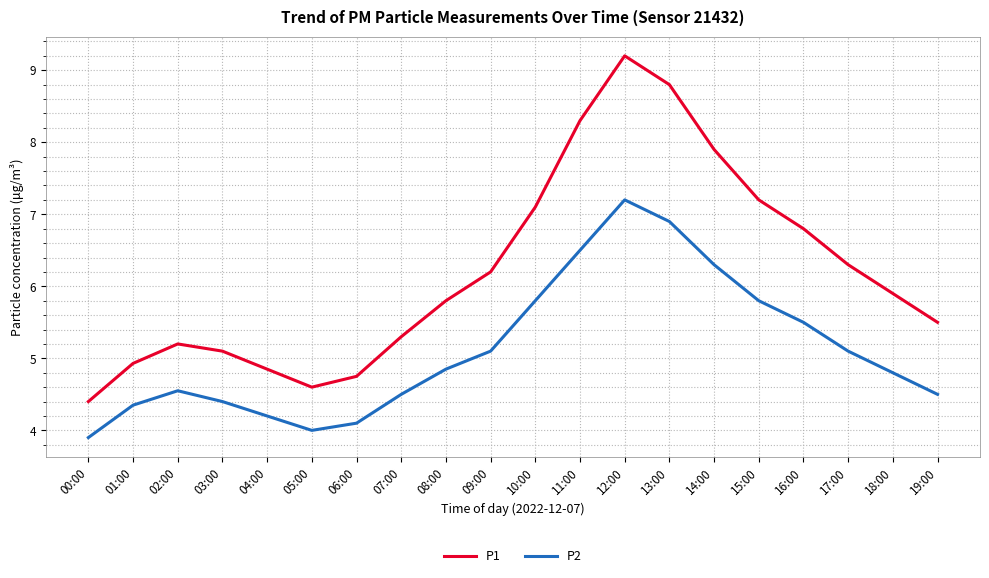

What are all the series names shown in the legend?

P1, P2